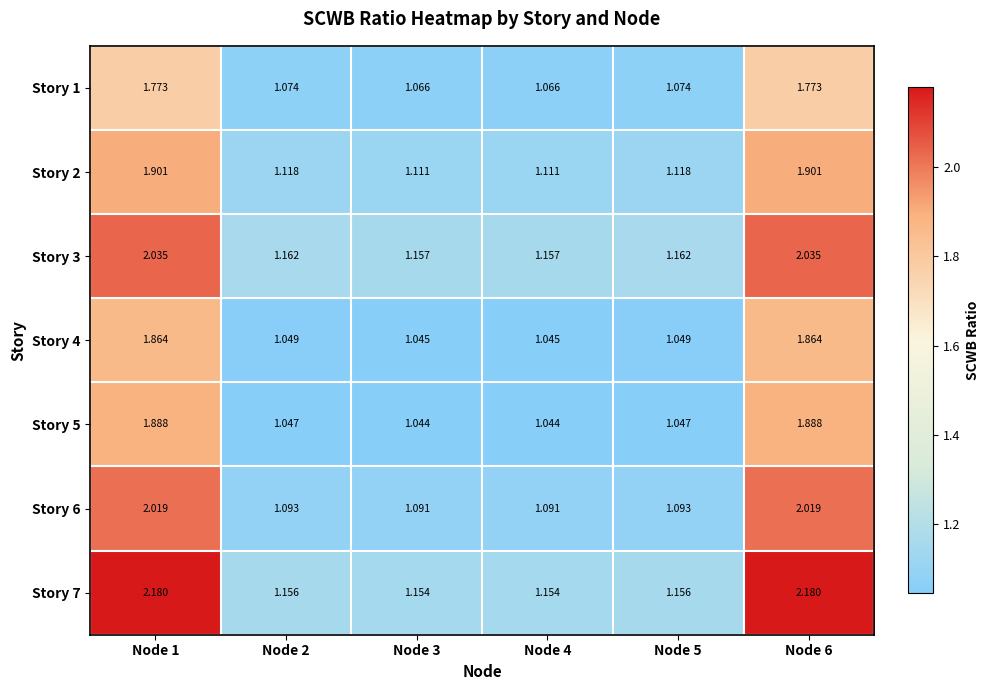

Reading right to left, transcribe all the data shown in this chart.

Story 1: Node 6=1.8	Node 5=1.1	Node 4=1.1	Node 3=1.1	Node 2=1.1	Node 1=1.8
Story 2: Node 6=1.9	Node 5=1.1	Node 4=1.1	Node 3=1.1	Node 2=1.1	Node 1=1.9
Story 3: Node 6=2.0	Node 5=1.2	Node 4=1.2	Node 3=1.2	Node 2=1.2	Node 1=2.0
Story 4: Node 6=1.9	Node 5=1.0	Node 4=1.0	Node 3=1.0	Node 2=1.0	Node 1=1.9
Story 5: Node 6=1.9	Node 5=1.0	Node 4=1.0	Node 3=1.0	Node 2=1.0	Node 1=1.9
Story 6: Node 6=2.0	Node 5=1.1	Node 4=1.1	Node 3=1.1	Node 2=1.1	Node 1=2.0
Story 7: Node 6=2.2	Node 5=1.2	Node 4=1.2	Node 3=1.2	Node 2=1.2	Node 1=2.2